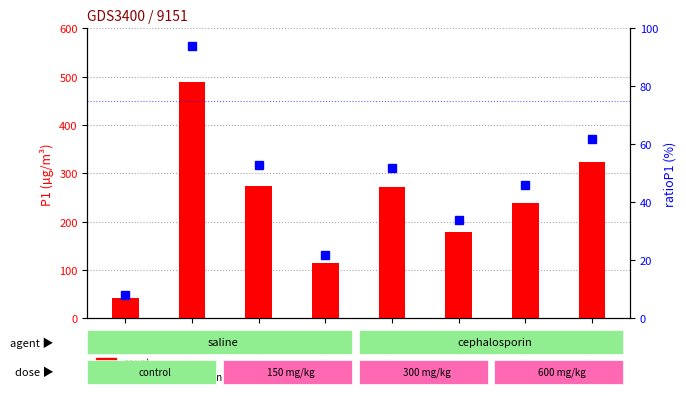

Which series has the largest total across all categories?

count